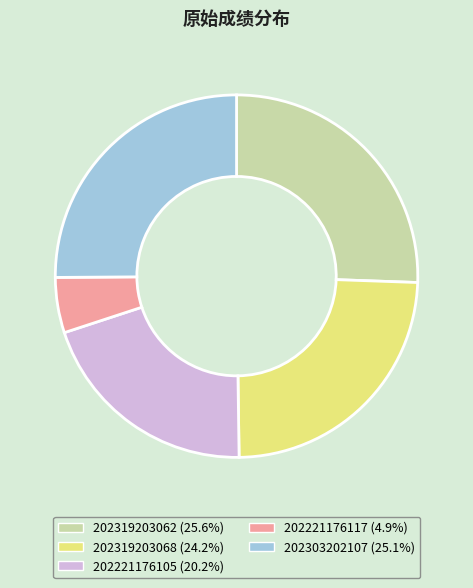

Is it true that 202221176117 is 5% of the pie?

True